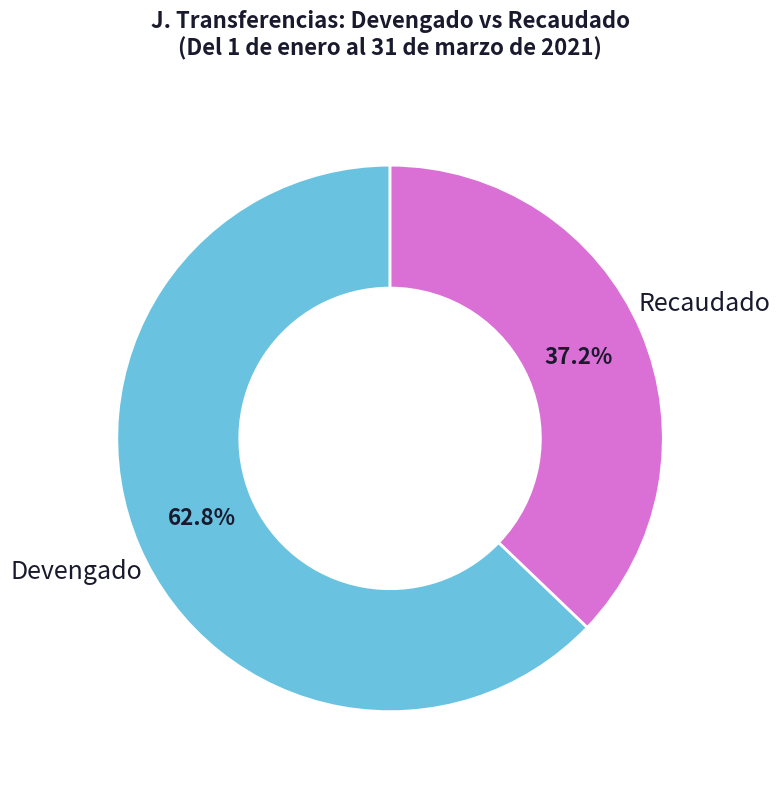

Does any single category account for the majority?

Yes